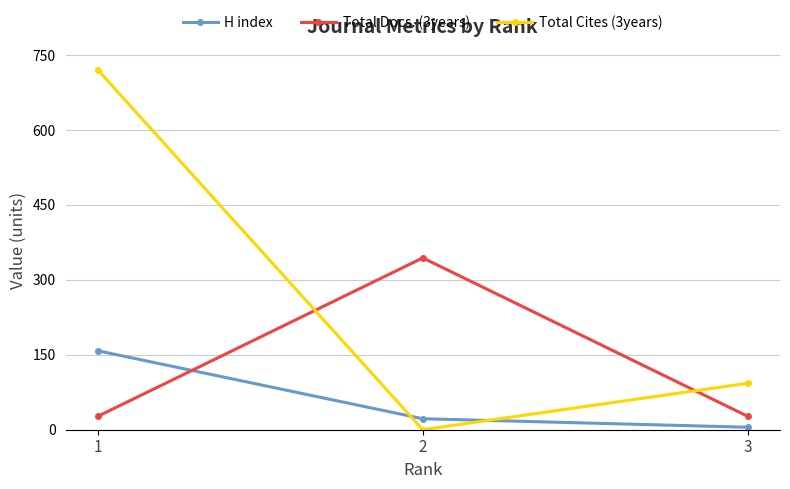

At which category is the sum across all series the highest?

1